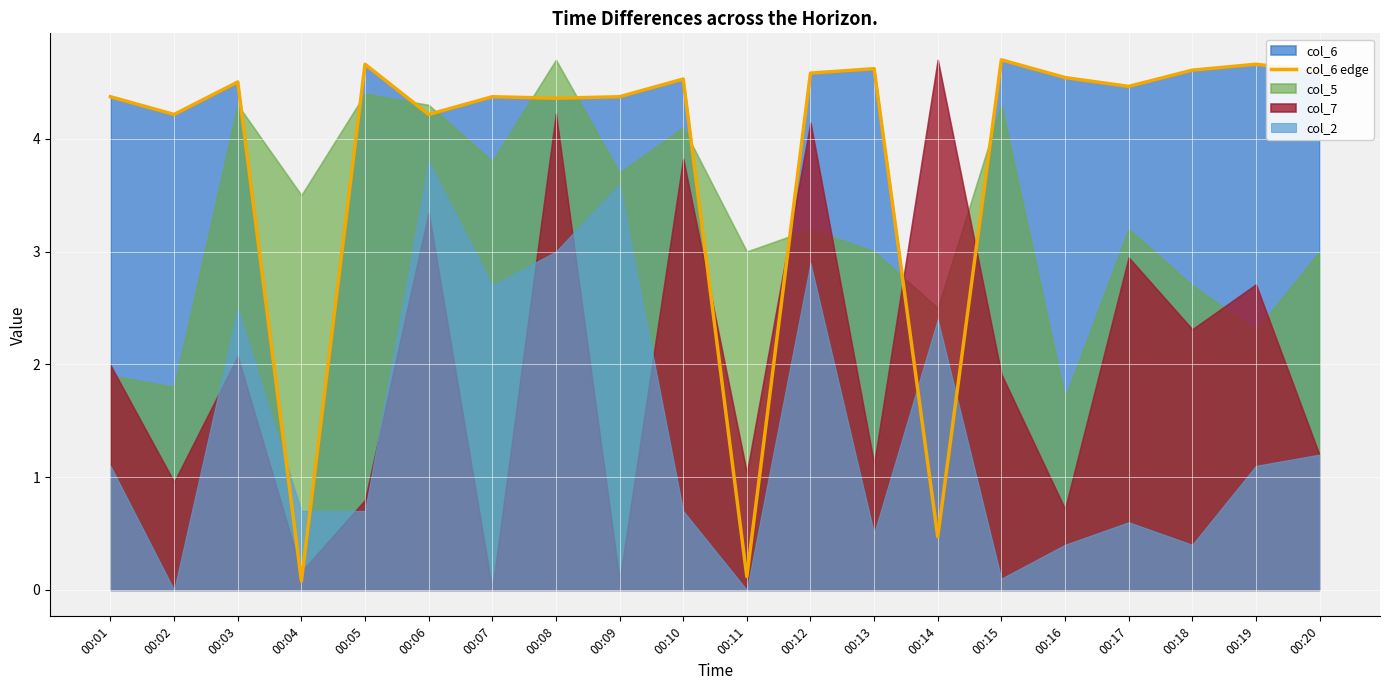

What is the maximum value for col_6 edge?

4.7